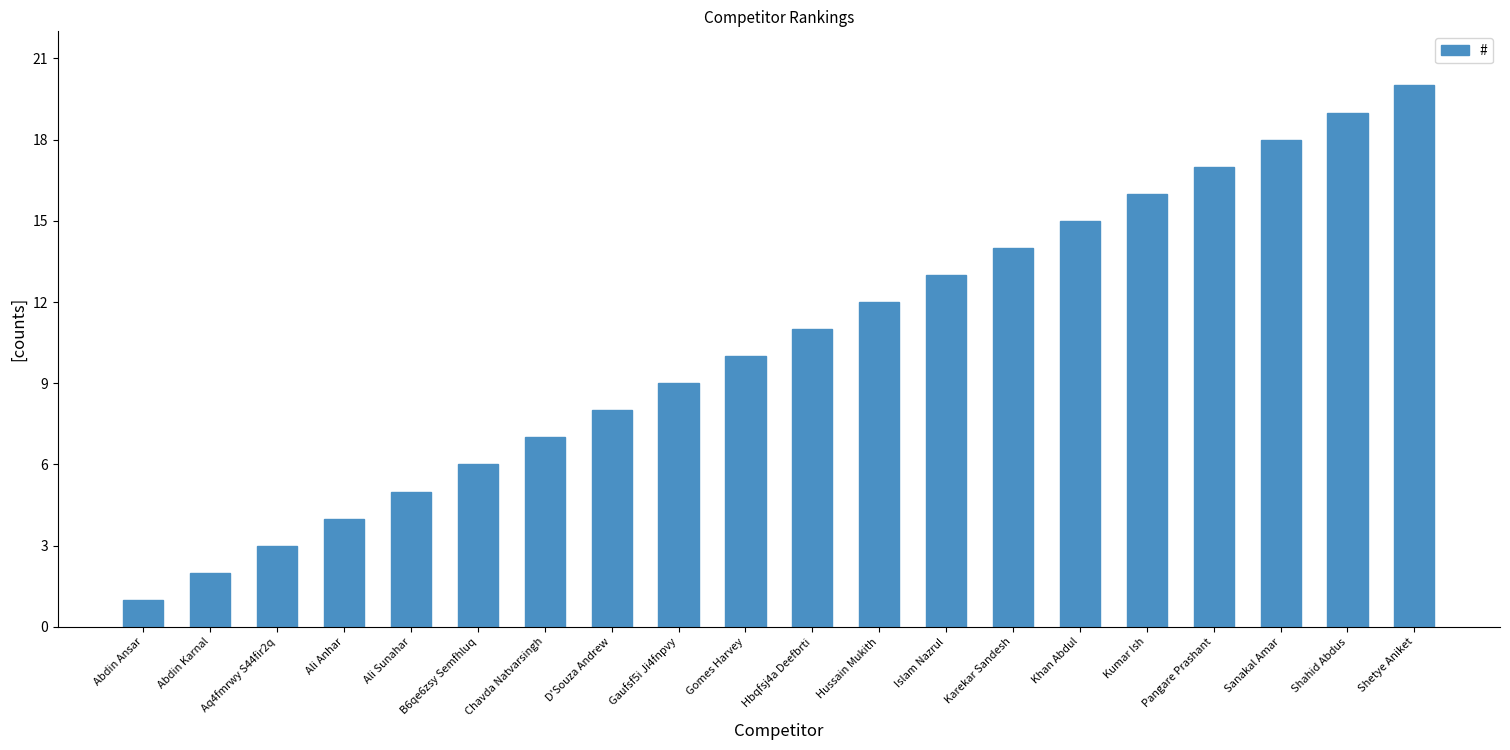

What is the ratio of the value at Pangare Prashant to the value at Kumar Ish?

1.1